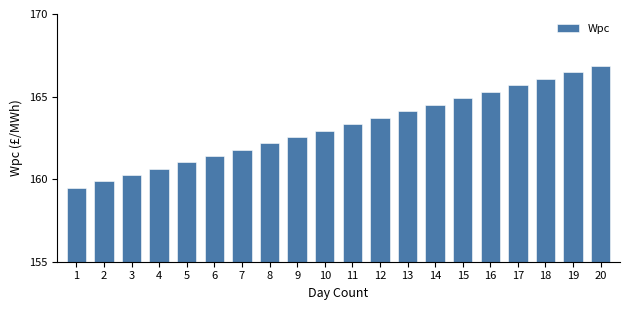

At which category does the chart reach its peak across all series?

20